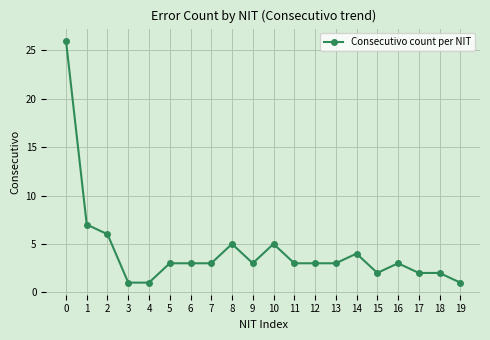

Reading left to right, extract all data points from this chart.

26	7	6	1	1	3	3	3	5	3	5	3	3	3	4	2	3	2	2	1